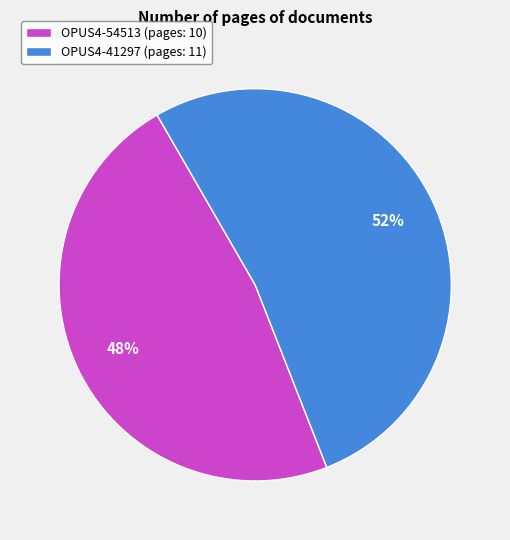

Which slice represents more than half of the pie?

OPUS4-41297